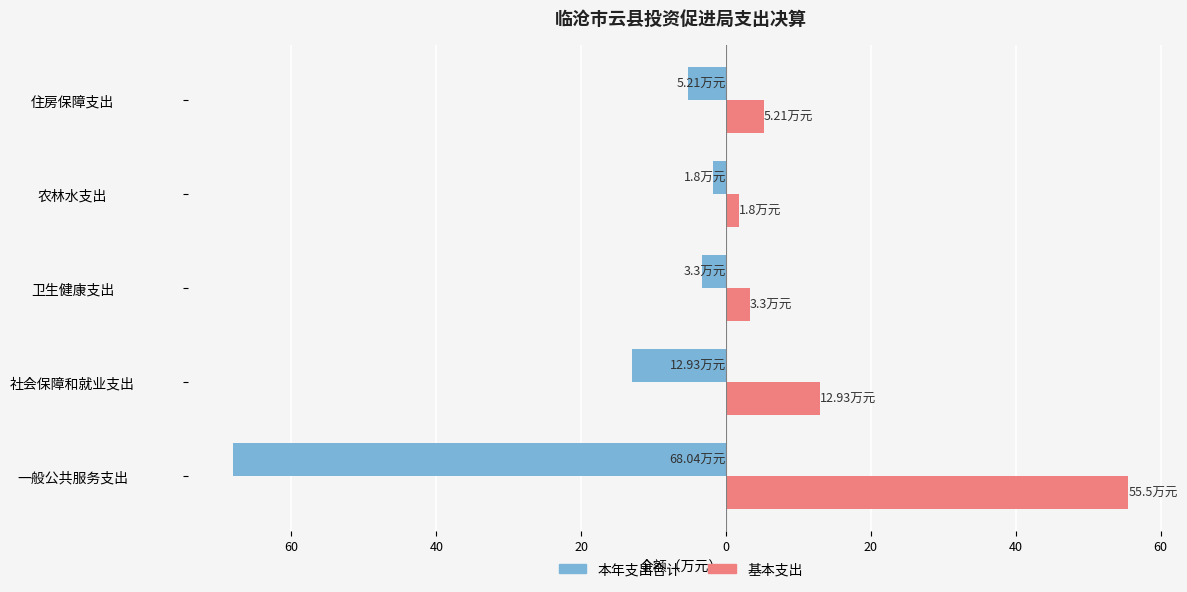

What are all the series names shown in the legend?

本年支出合计, 基本支出